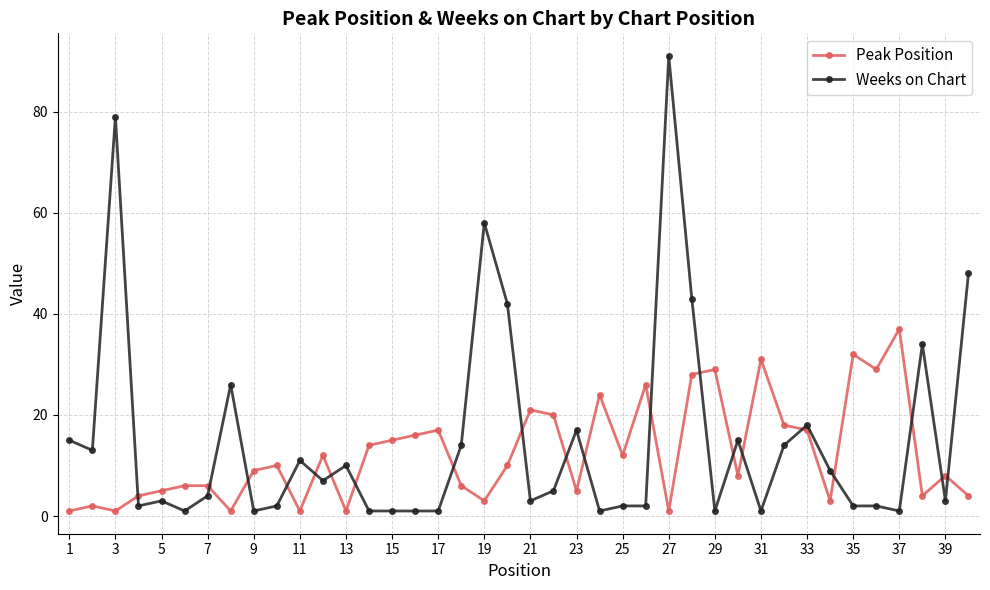

List the series in order of their overall mean, highest first.

Weeks on Chart, Peak Position